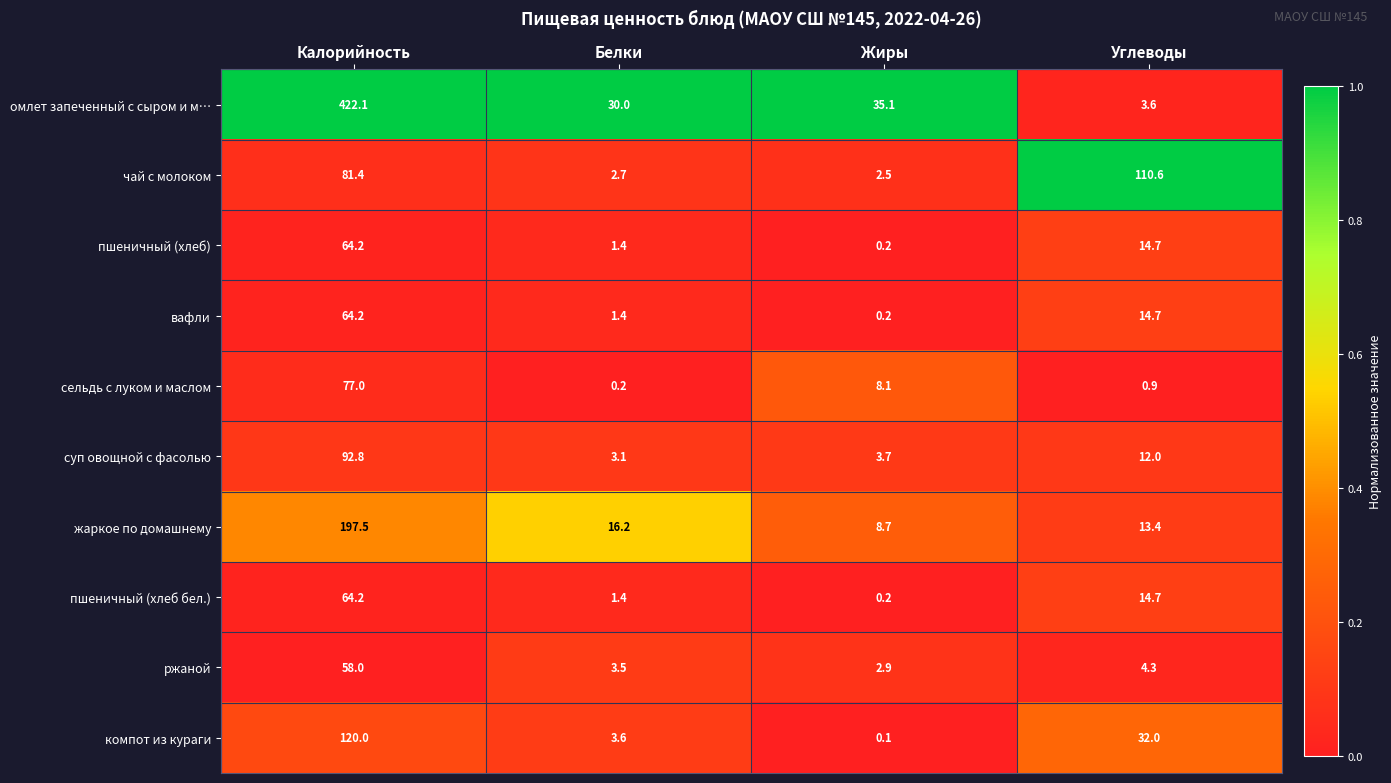

At which label does вафли reach its peak?

Калорийность